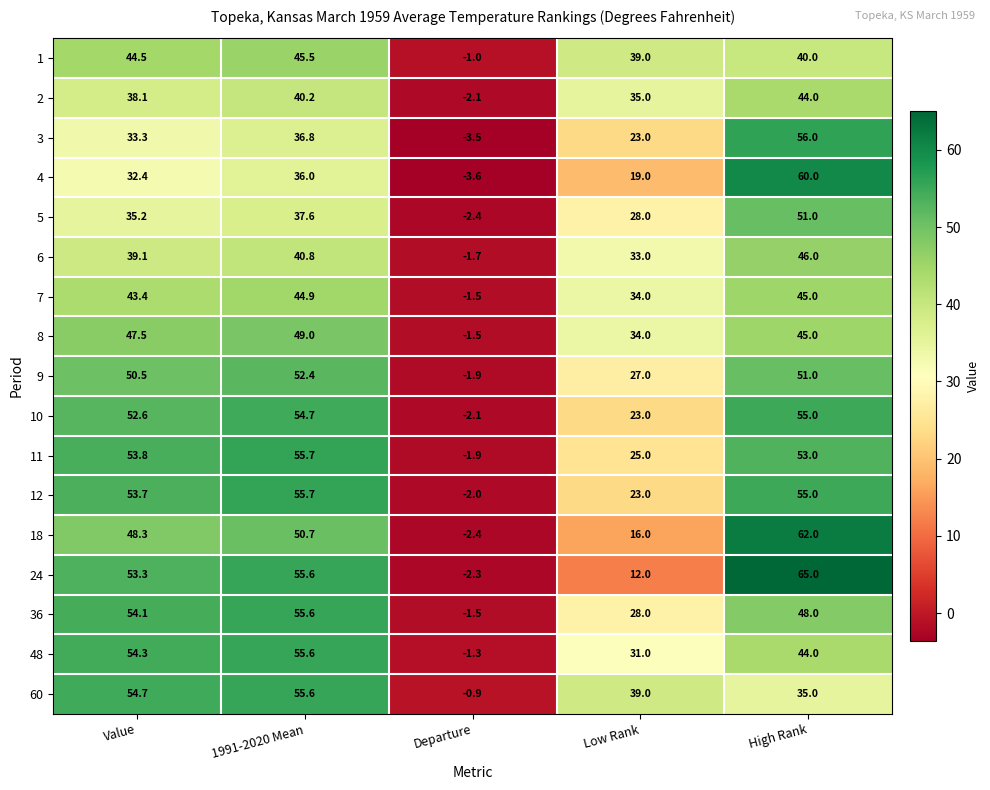

How many data points does each series have?

5